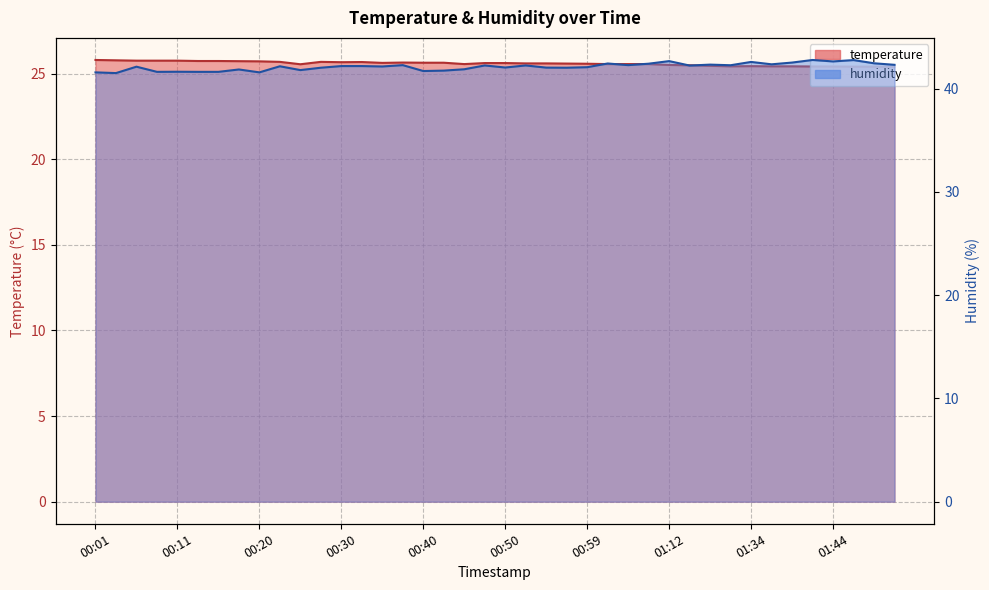

List the series in order of their overall mean, highest first.

humidity, temperature